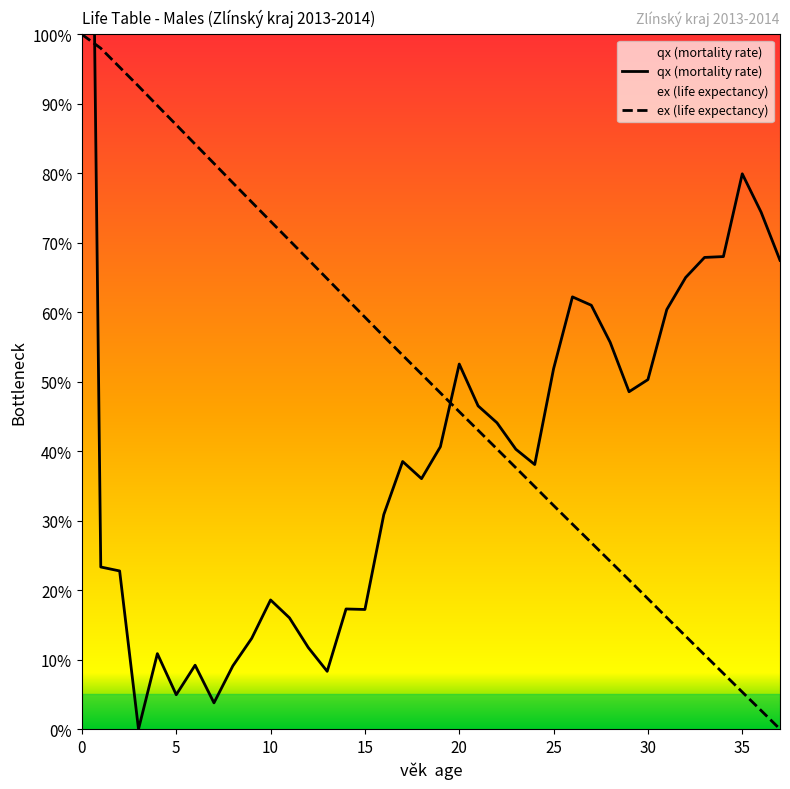

True or false: ex (life expectancy) and qx (mortality rate) cross at least once.

True